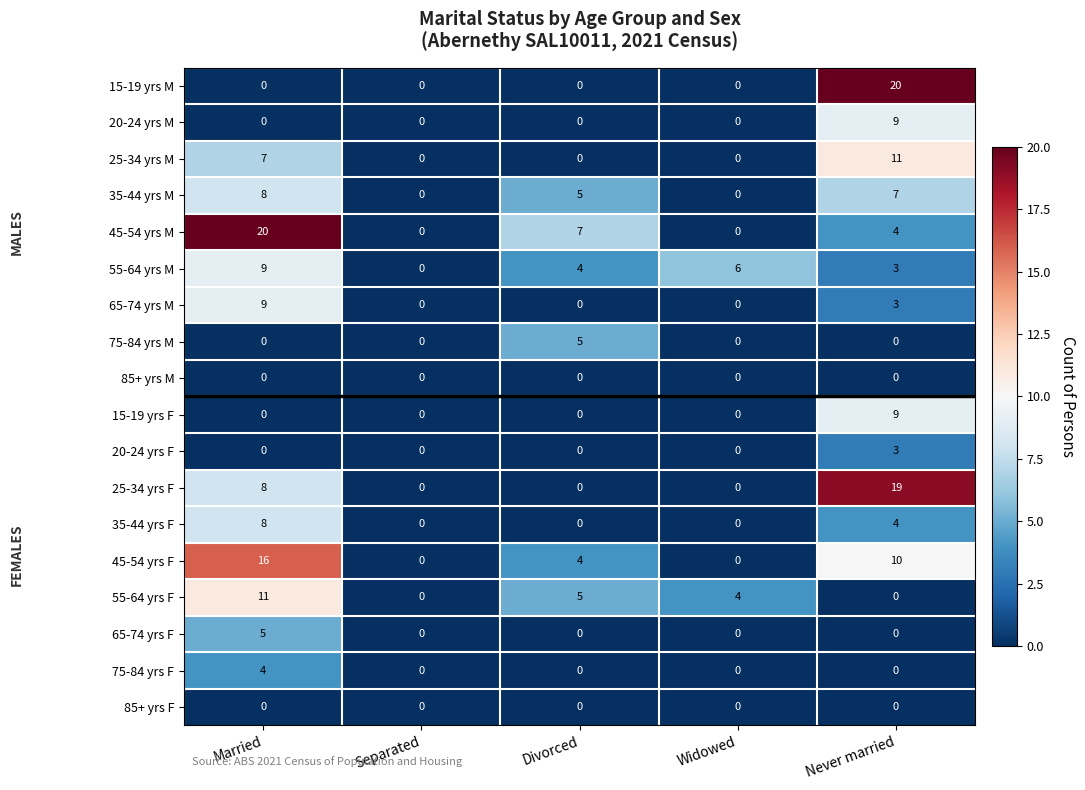

Which series changed the most between Separated and Widowed?

55-64 yrs M